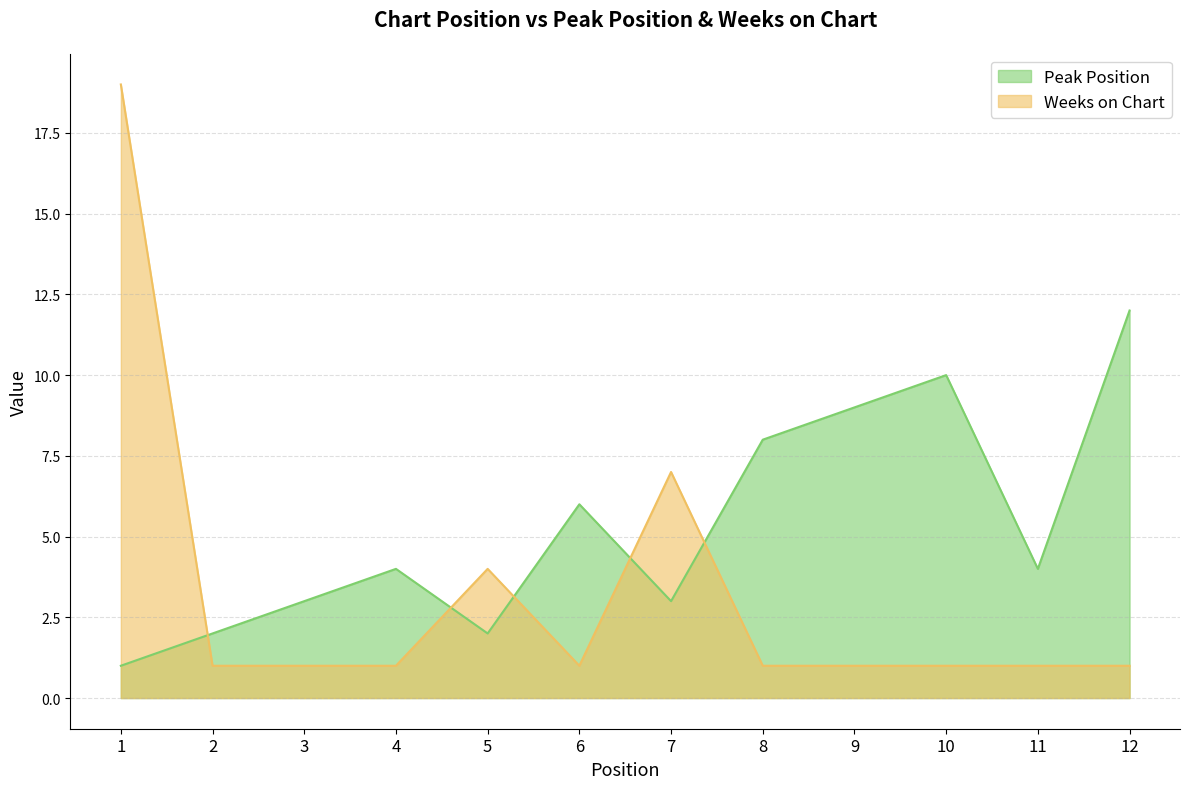

At which label does Weeks on Chart reach its peak?

1